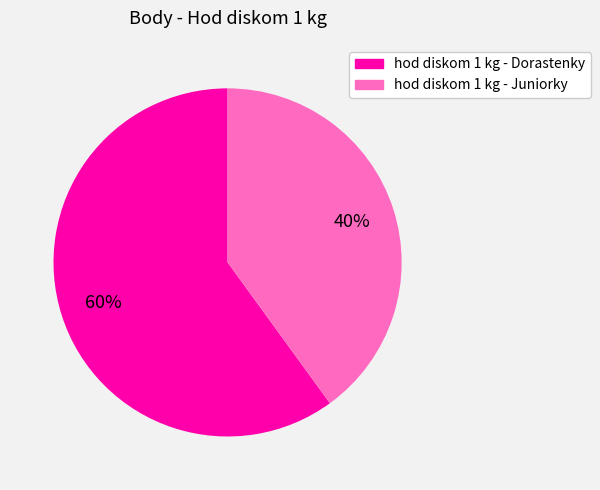

How many segments does this pie chart have?

2